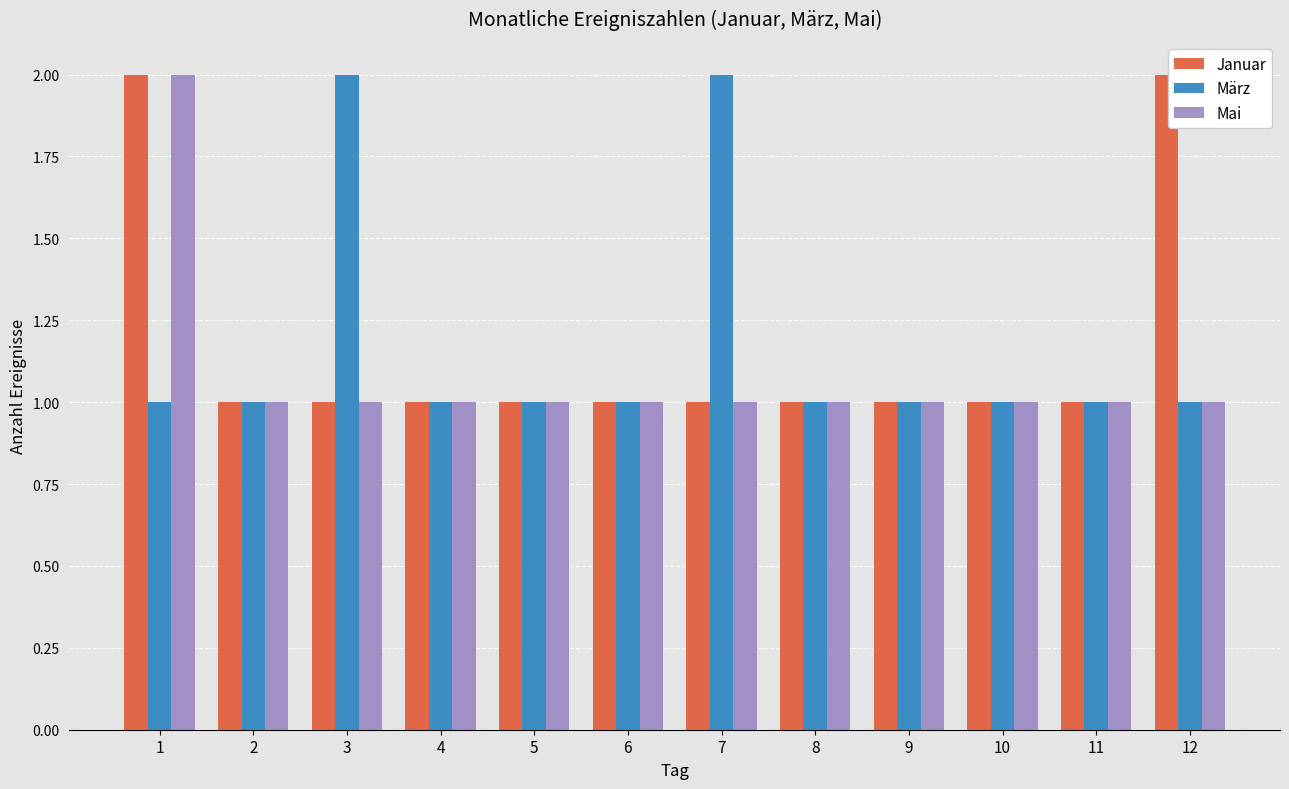

What are all the series names shown in the legend?

Januar, März, Mai